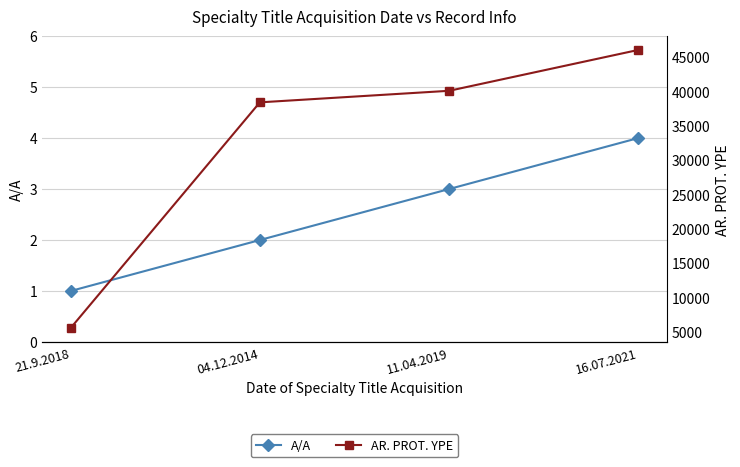

Which has a higher value, 21.9.2018 or 04.12.2014?

04.12.2014